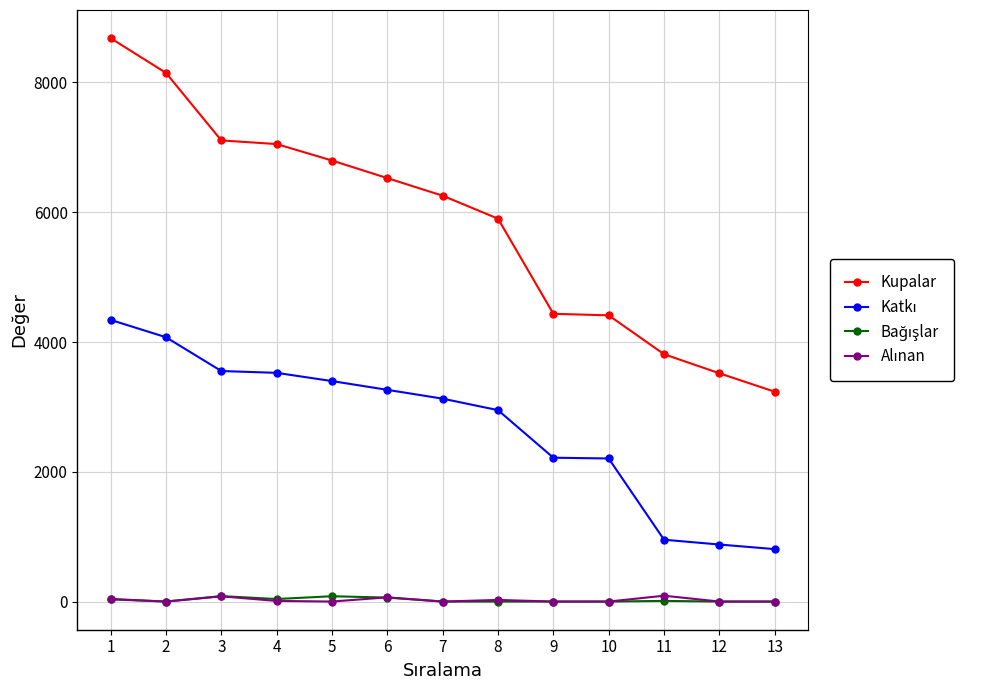

Which series has the largest total across all categories?

Kupalar